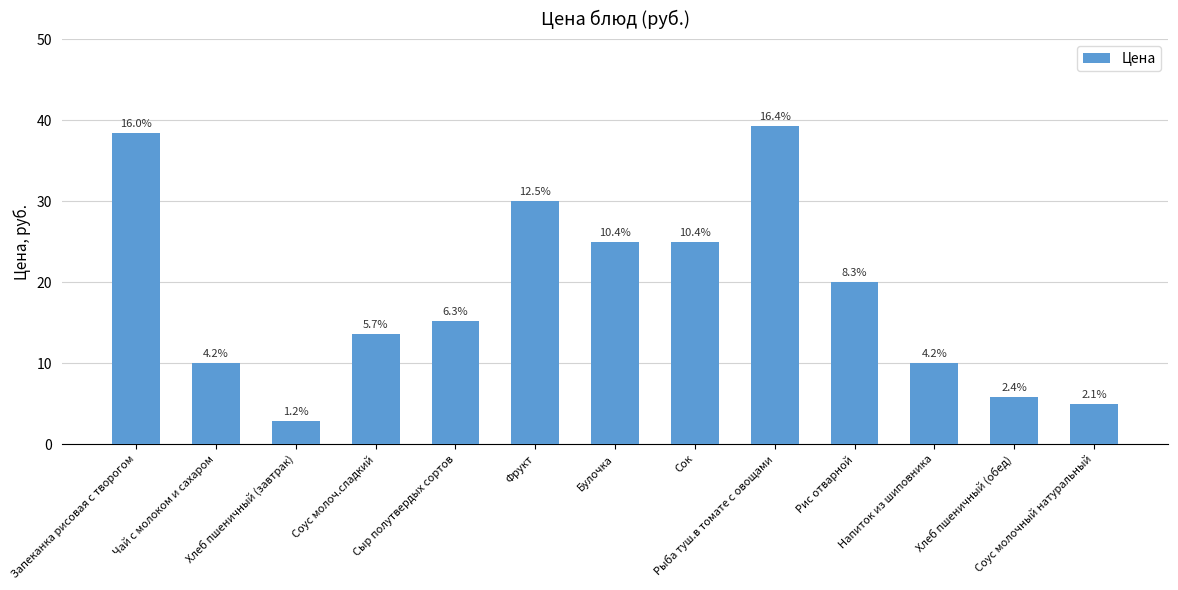

Does the chart contain stacked bars?

No